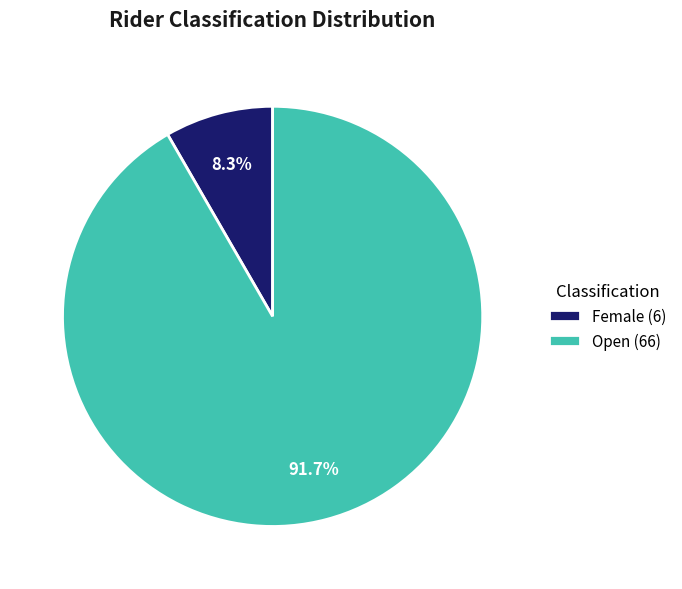

What is the smallest slice in the pie chart?

Female (6)